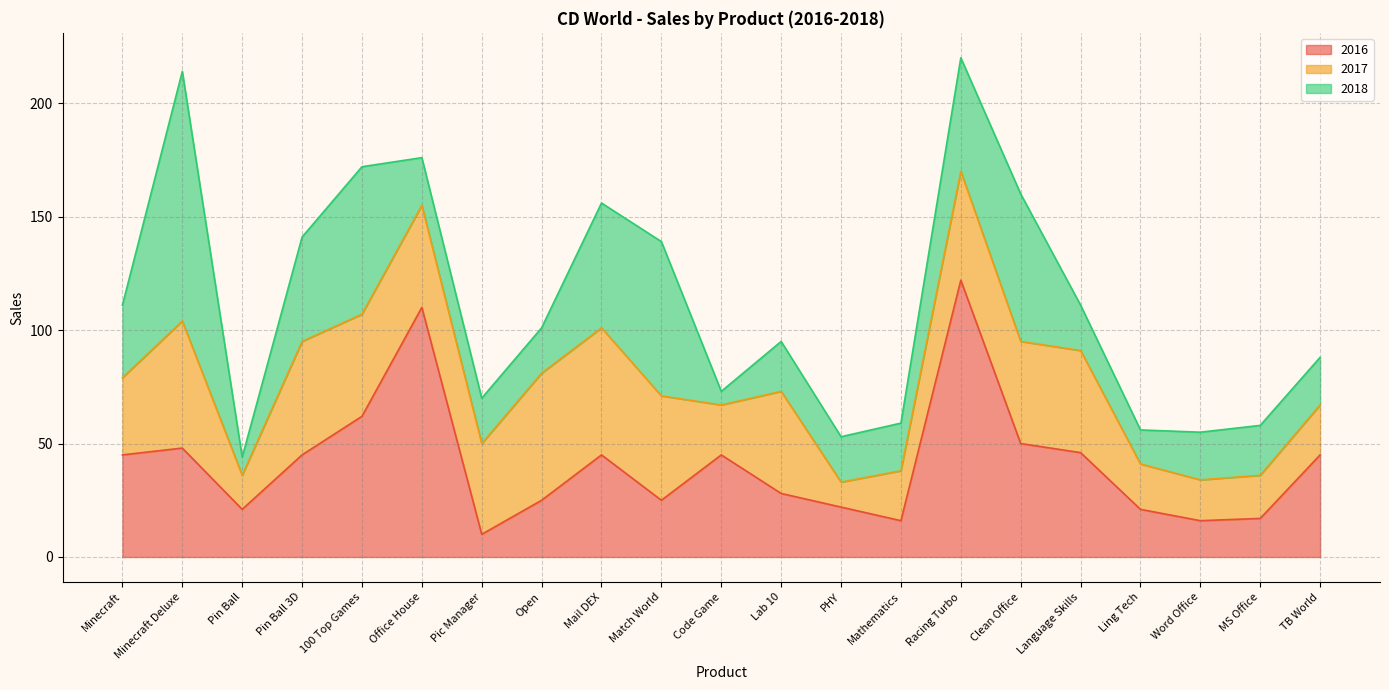

What position from the left is Mathematics?

14